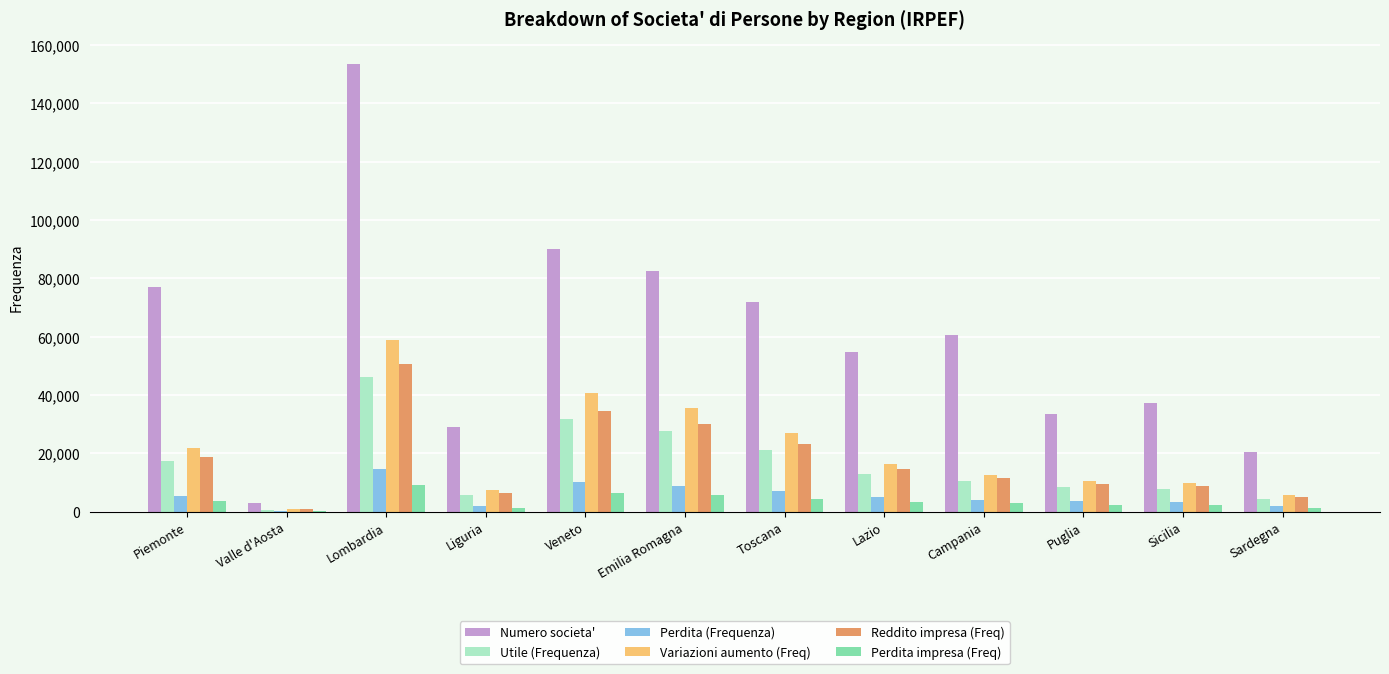

What is the sum of all Numero societa' values?

713220